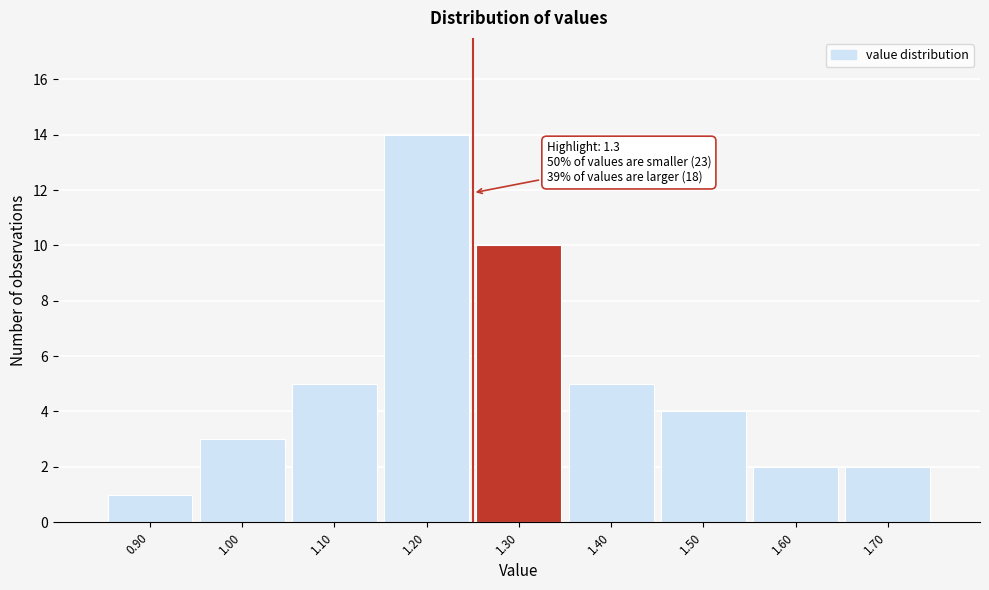

Reading left to right, what are all the values shown in this chart?

0.90=1	1.00=3	1.10=5	1.20=14	1.30=10	1.40=5	1.50=4	1.60=2	1.70=2